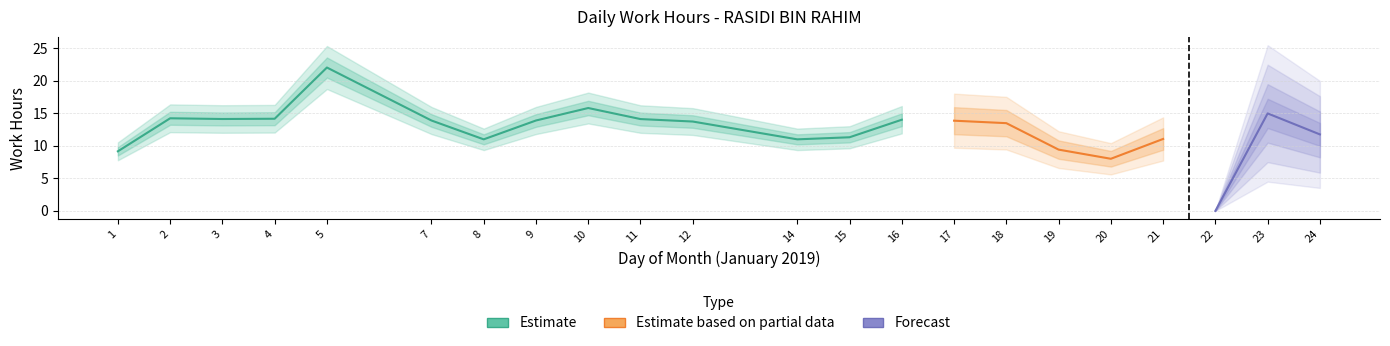

True or false: Estimate and Estimate based on partial data cross at least once.

False